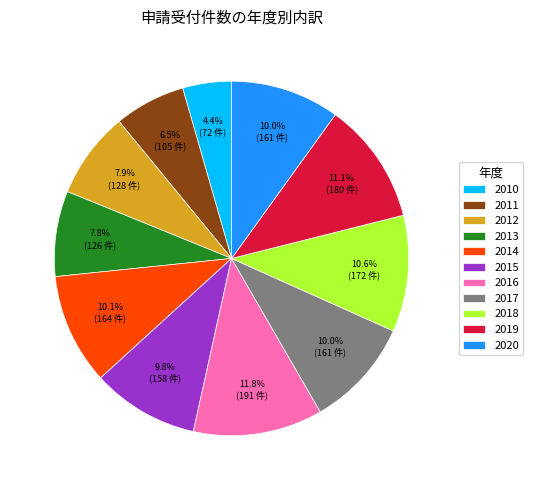

Which slice is the smallest?

2010